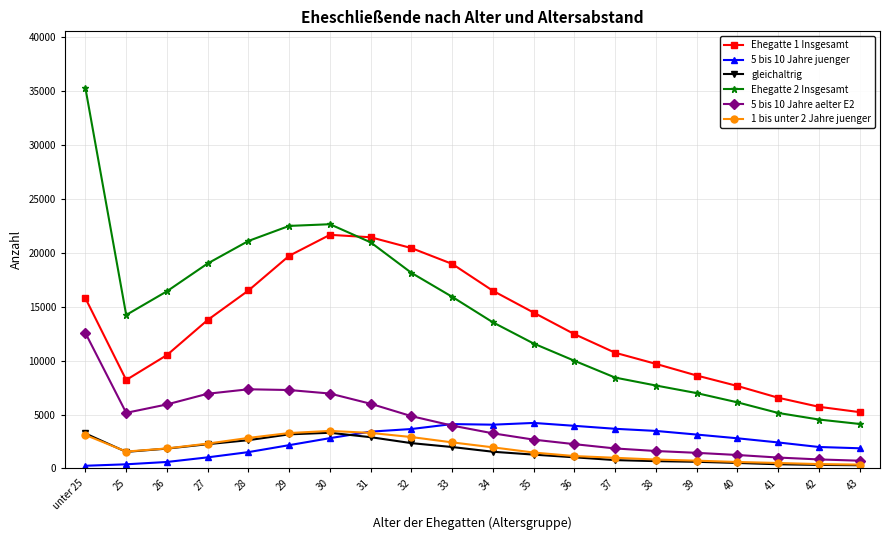

What is the highest value of the Ehegatte 2 Insgesamt series?

35241